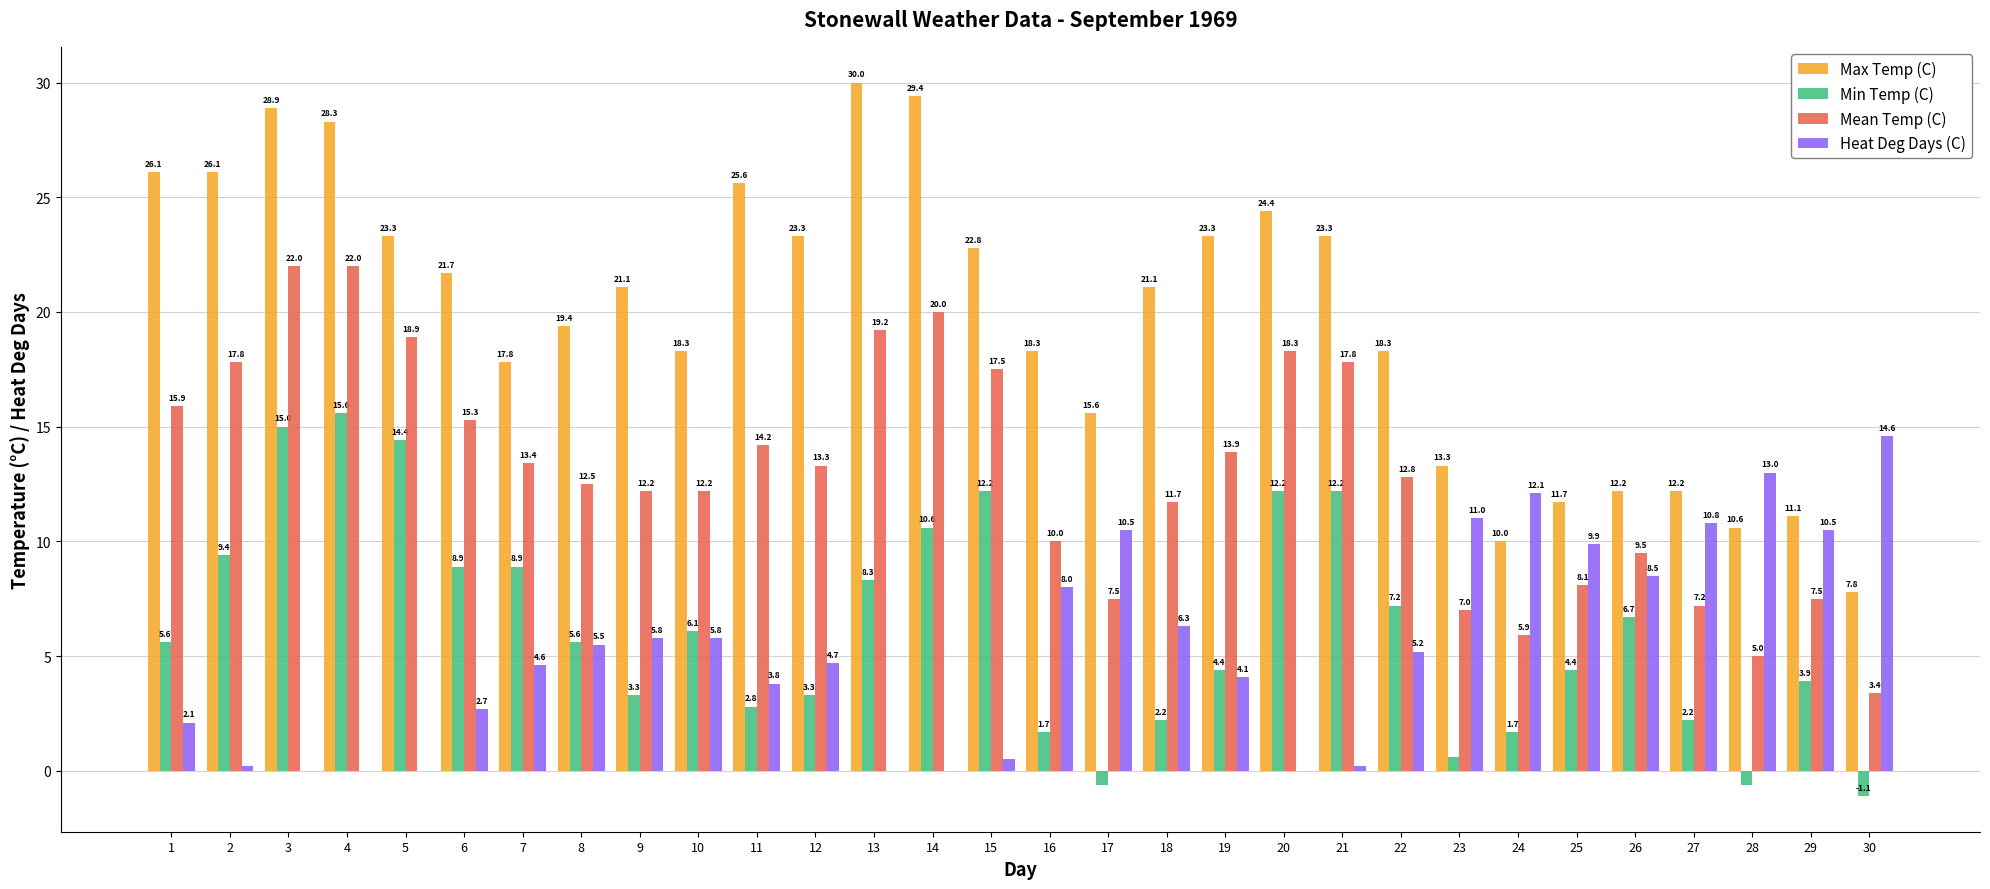

What is the maximum value for Max Temp (C)?

30.0